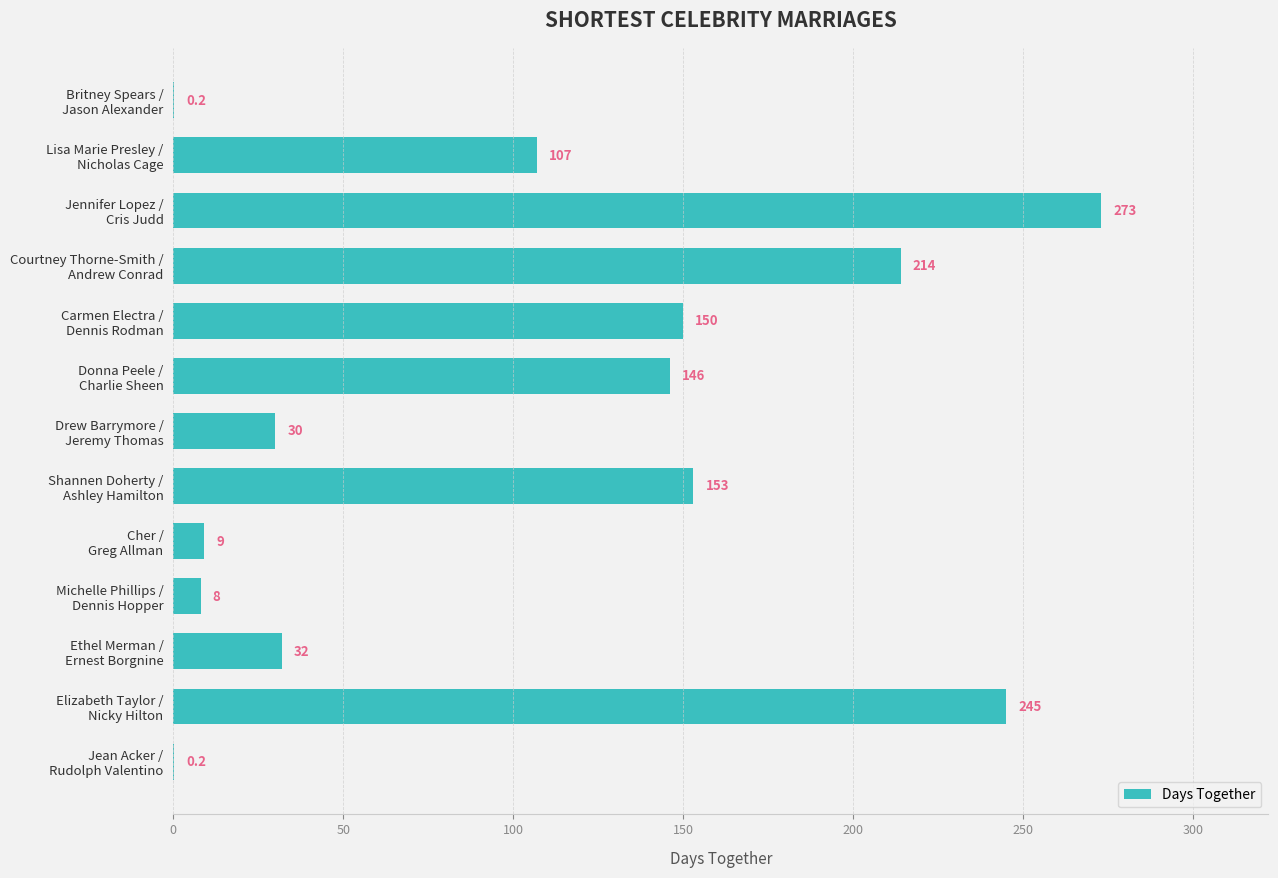

What is the greatest value displayed?

273.0